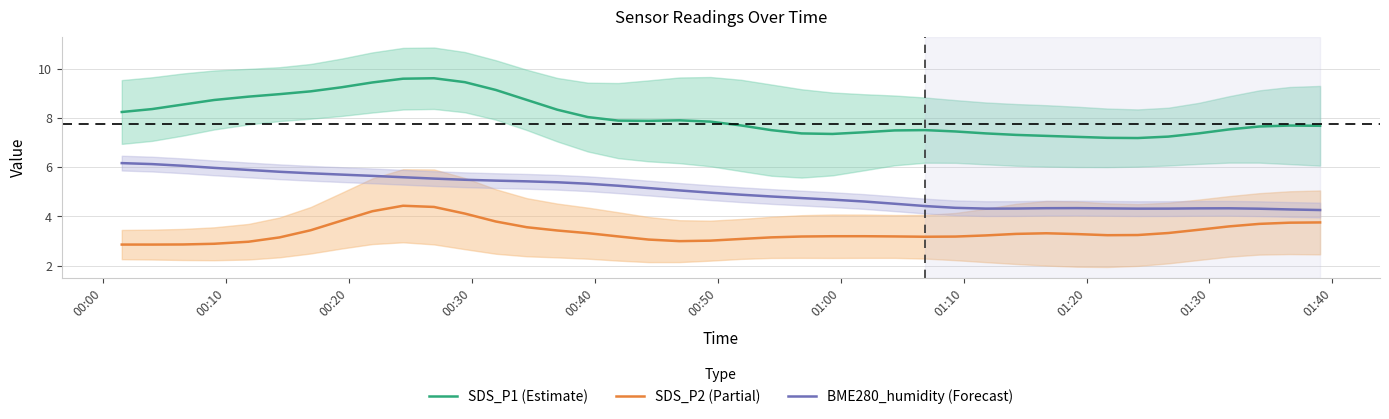

True or false: SDS_P1 (Estimate) and BME280_humidity (Forecast) cross at least once.

False